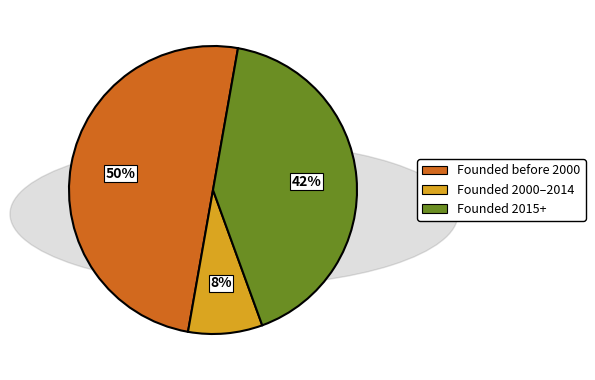

Rank the categories by value from highest to lowest.

Founded before 2000, Founded 2015+, Founded 2000–2014